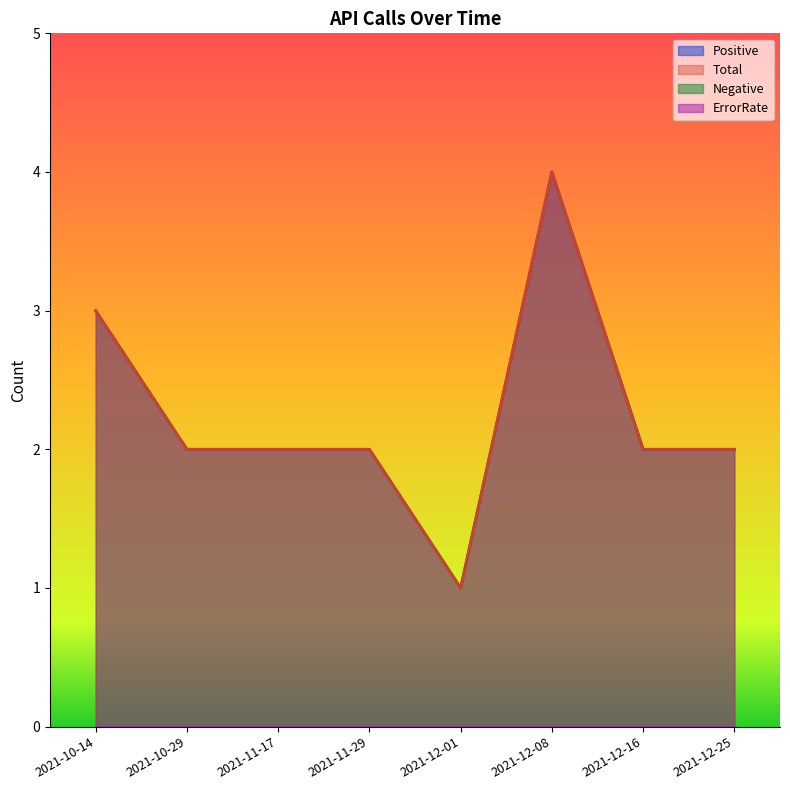

What is the difference between the Total values at 2021-12-08 and 2021-11-17?

2